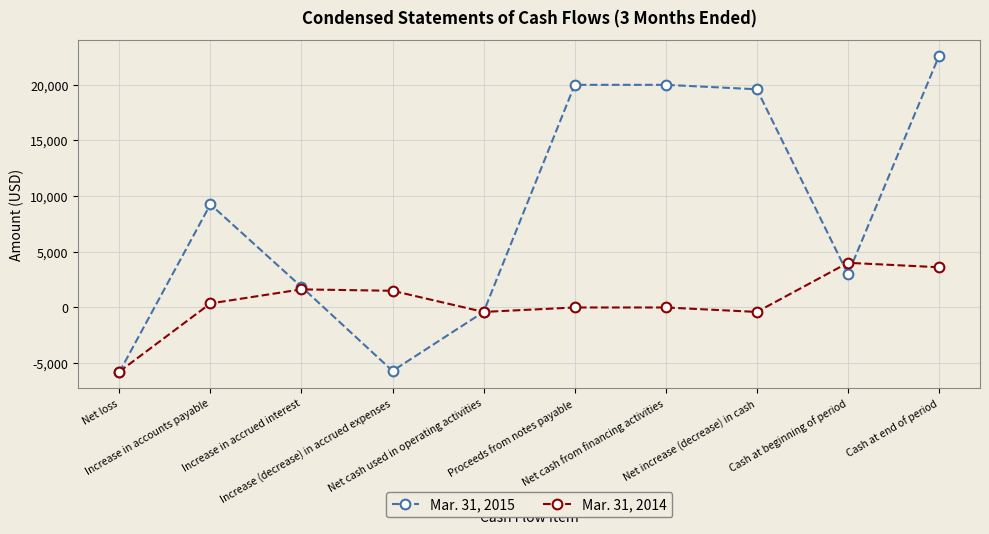

Rank the series by their maximum value, from lowest to highest.

Mar. 31, 2014, Mar. 31, 2015